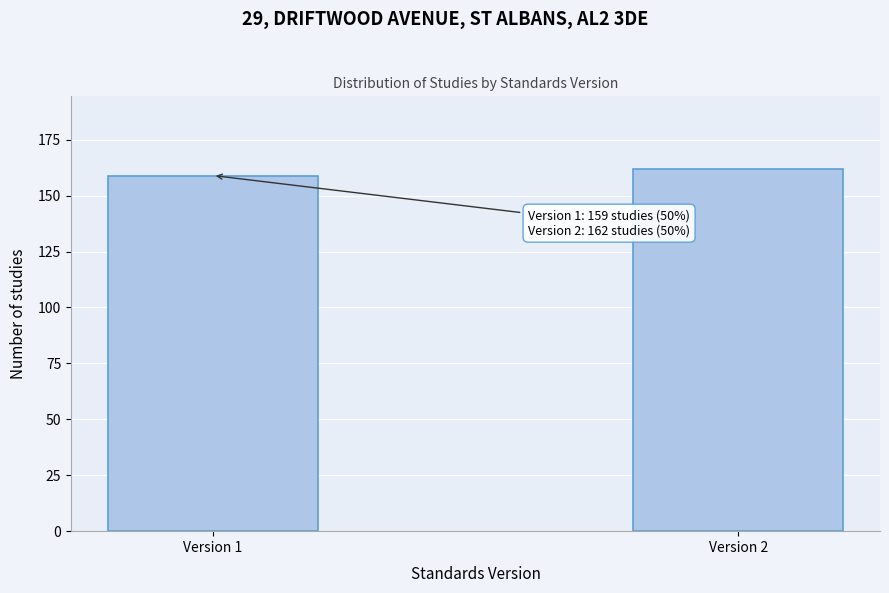

Reading left to right, list all the values displayed in this chart.

Version 1=159	Version 2=162